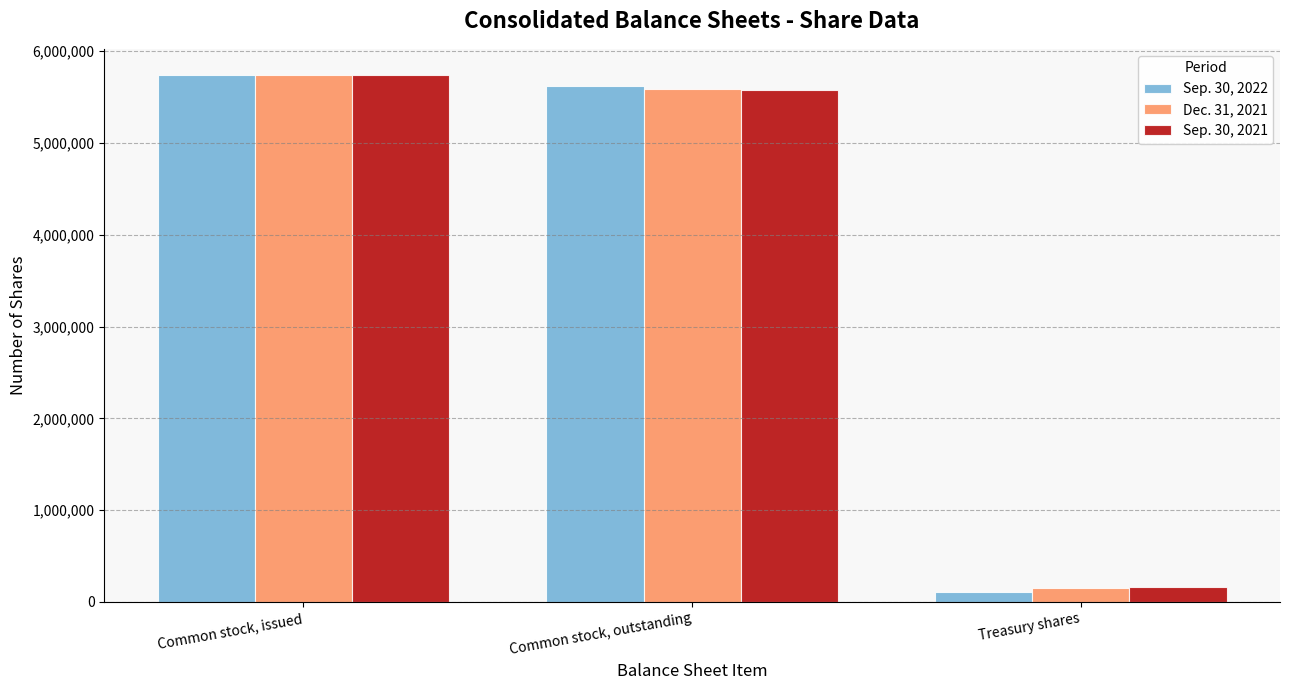

At which category is the sum across all series the highest?

Common stock, issued